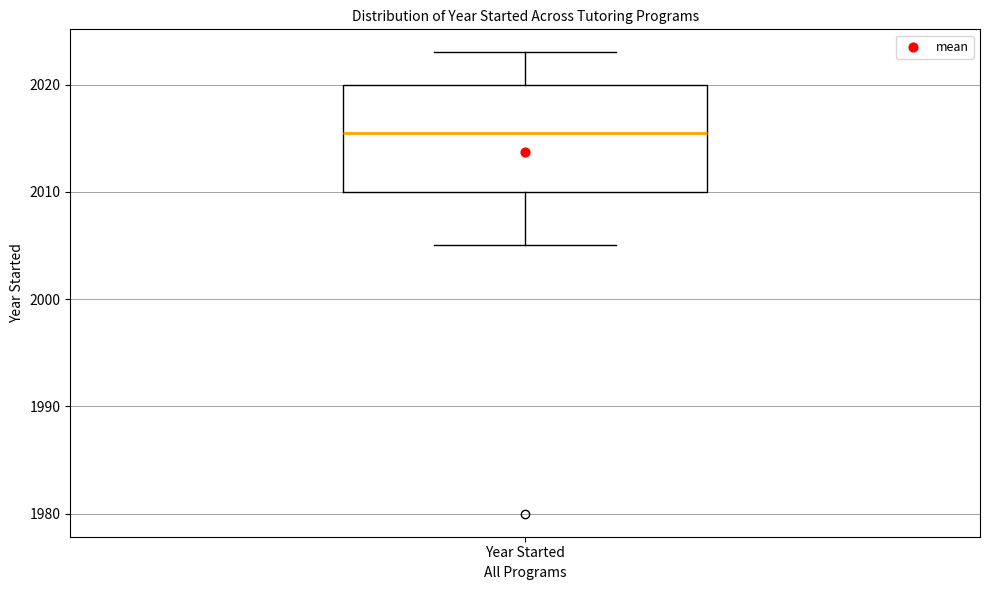

Where does the lower whisker of the box for Year Started end on the y-axis? The values are not printed on the chart, so give them approximately, as read against the axis.

2005